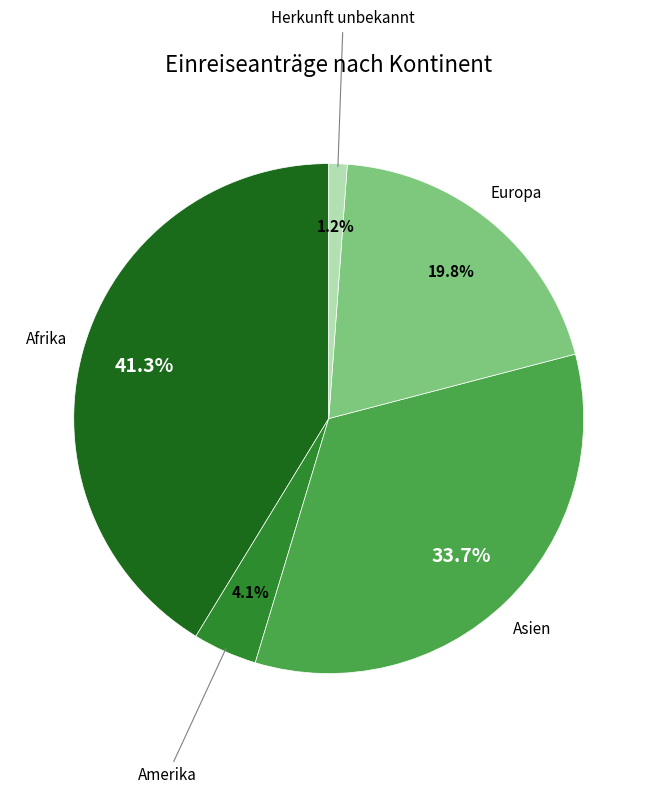

Is it true that Herkunft unbekannt is 1% of the pie?

True